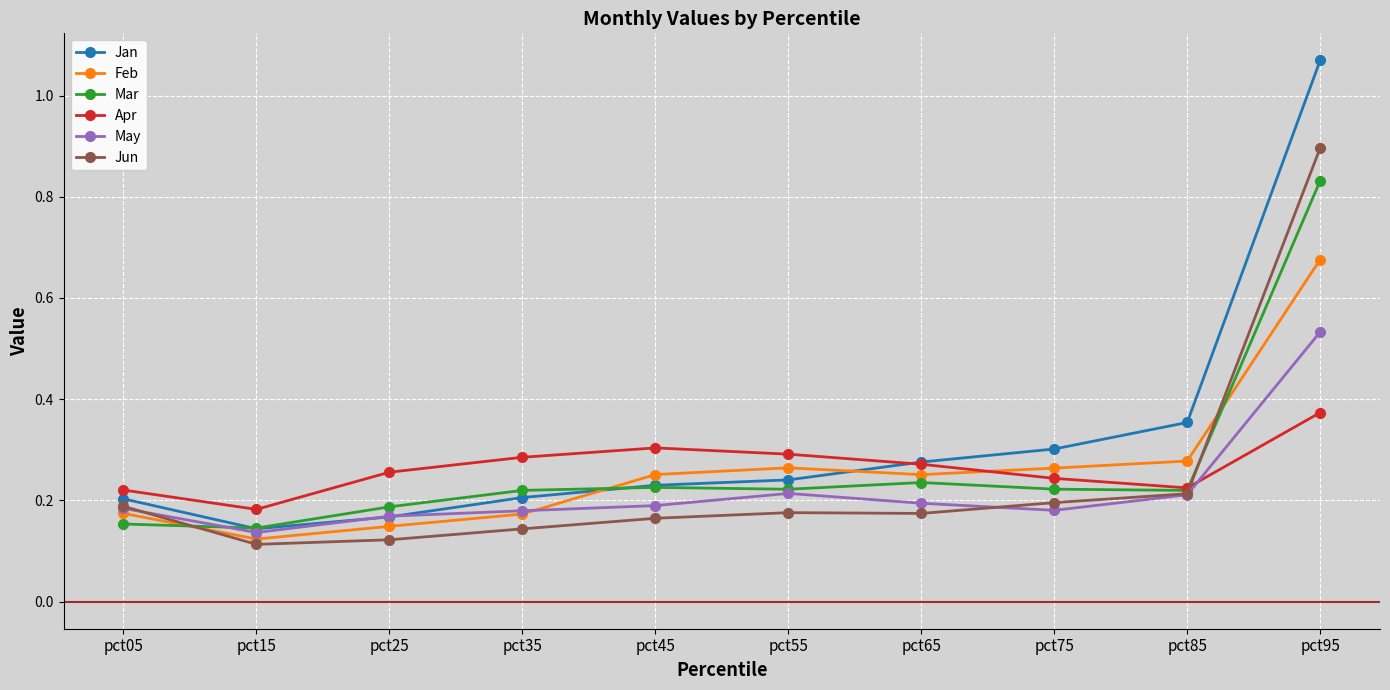

At pct75, list the series in order from largest to smallest.

Jan, Feb, Apr, Mar, Jun, May